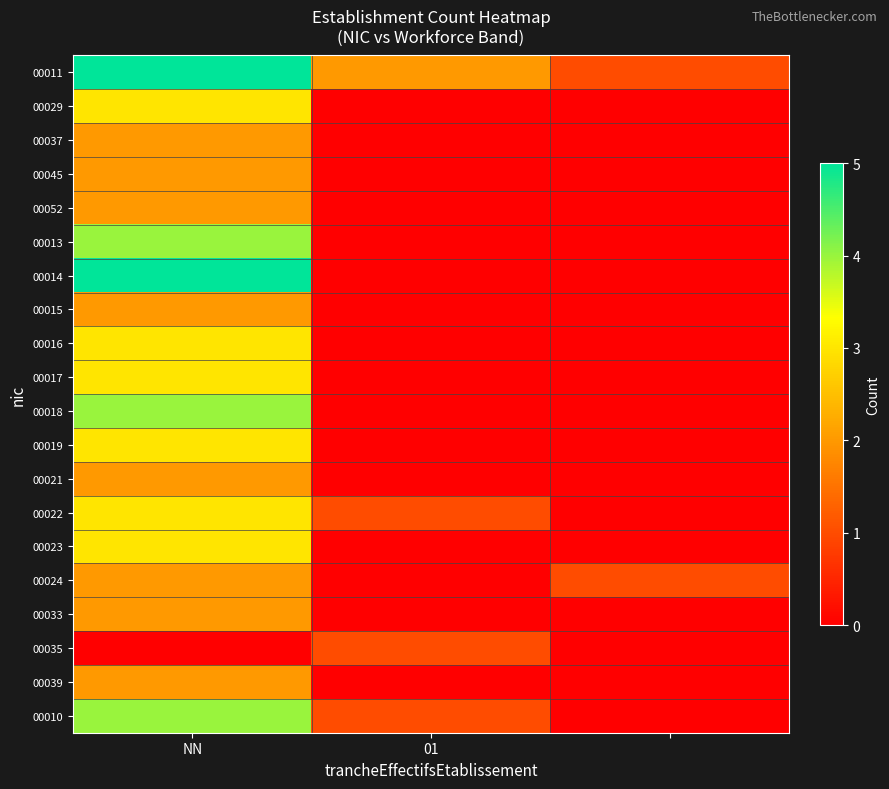

Reading left to right, what are all the values shown in this chart?

00011: 5	2	1
00029: 3	0	0
00037: 2	0	0
00045: 2	0	0
00052: 2	0	0
00013: 4	0	0
00014: 5	0	0
00015: 2	0	0
00016: 3	0	0
00017: 3	0	0
00018: 4	0	0
00019: 3	0	0
00021: 2	0	0
00022: 3	1	0
00023: 3	0	0
00024: 2	0	1
00033: 2	0	0
00035: 0	1	0
00039: 2	0	0
00010: 4	1	0